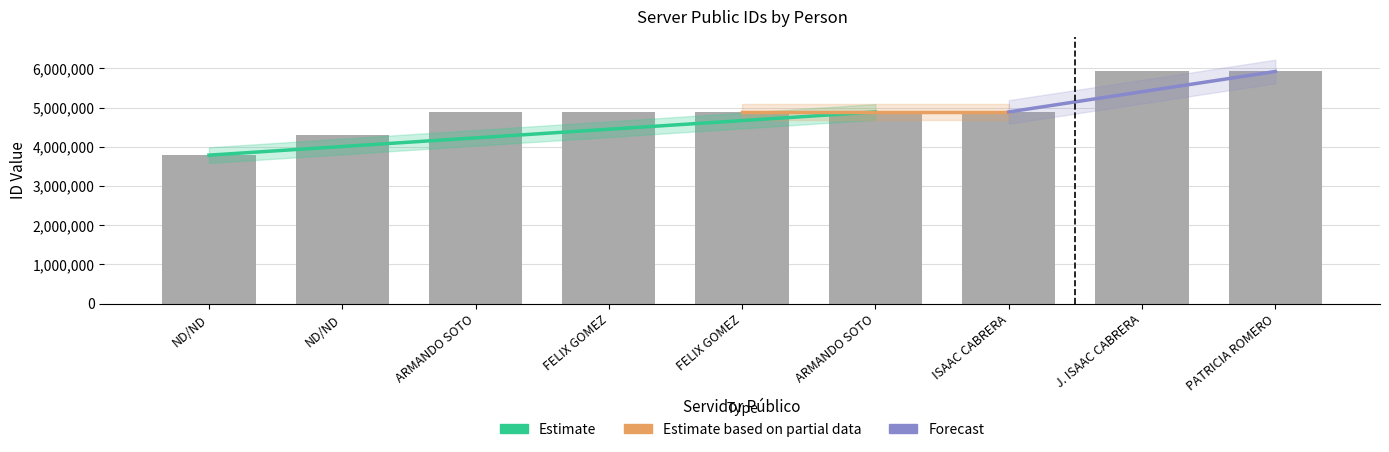

What is the change in value from J. ISAAC CABRERA to PATRICIA ROMERO?

+1